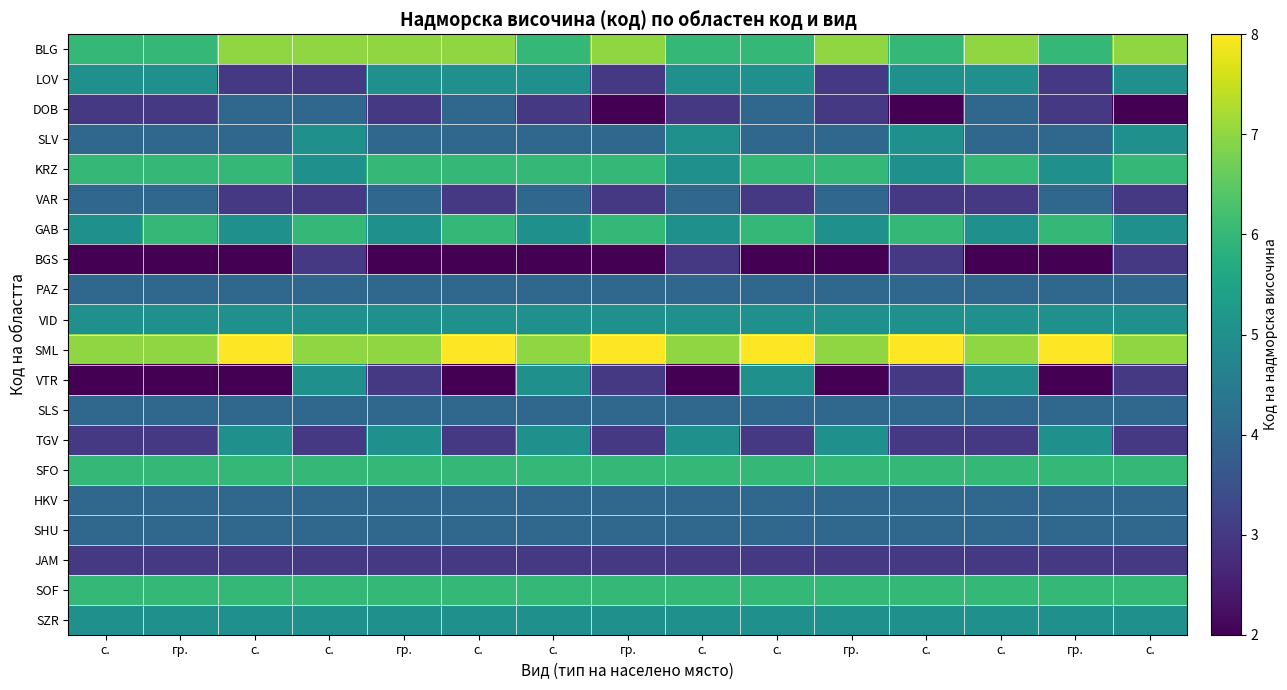

Reading right to left, what are all the values shown in this chart?

BLG: с.=7	гр.=6	с.=7	с.=6	гр.=7	с.=6	с.=6	гр.=7	с.=6	с.=7	гр.=7	с.=7	с.=7	гр.=6	с.=6
LOV: с.=5	гр.=3	с.=5	с.=5	гр.=3	с.=5	с.=5	гр.=3	с.=5	с.=5	гр.=5	с.=3	с.=3	гр.=5	с.=5
DOB: с.=2	гр.=3	с.=4	с.=2	гр.=3	с.=4	с.=3	гр.=2	с.=3	с.=4	гр.=3	с.=4	с.=4	гр.=3	с.=3
SLV: с.=5	гр.=4	с.=4	с.=5	гр.=4	с.=4	с.=5	гр.=4	с.=4	с.=4	гр.=4	с.=5	с.=4	гр.=4	с.=4
KRZ: с.=6	гр.=5	с.=6	с.=5	гр.=6	с.=6	с.=5	гр.=6	с.=6	с.=6	гр.=6	с.=5	с.=6	гр.=6	с.=6
VAR: с.=3	гр.=4	с.=3	с.=3	гр.=4	с.=3	с.=4	гр.=3	с.=4	с.=3	гр.=4	с.=3	с.=3	гр.=4	с.=4
GAB: с.=5	гр.=6	с.=5	с.=6	гр.=5	с.=6	с.=5	гр.=6	с.=5	с.=6	гр.=5	с.=6	с.=5	гр.=6	с.=5
BGS: с.=3	гр.=2	с.=2	с.=3	гр.=2	с.=2	с.=3	гр.=2	с.=2	с.=2	гр.=2	с.=3	с.=2	гр.=2	с.=2
PAZ: с.=4	гр.=4	с.=4	с.=4	гр.=4	с.=4	с.=4	гр.=4	с.=4	с.=4	гр.=4	с.=4	с.=4	гр.=4	с.=4
VID: с.=5	гр.=5	с.=5	с.=5	гр.=5	с.=5	с.=5	гр.=5	с.=5	с.=5	гр.=5	с.=5	с.=5	гр.=5	с.=5
SML: с.=7	гр.=8	с.=7	с.=8	гр.=7	с.=8	с.=7	гр.=8	с.=7	с.=8	гр.=7	с.=7	с.=8	гр.=7	с.=7
VTR: с.=3	гр.=2	с.=5	с.=3	гр.=2	с.=5	с.=2	гр.=3	с.=5	с.=2	гр.=3	с.=5	с.=2	гр.=2	с.=2
SLS: с.=4	гр.=4	с.=4	с.=4	гр.=4	с.=4	с.=4	гр.=4	с.=4	с.=4	гр.=4	с.=4	с.=4	гр.=4	с.=4
TGV: с.=3	гр.=5	с.=3	с.=3	гр.=5	с.=3	с.=5	гр.=3	с.=5	с.=3	гр.=5	с.=3	с.=5	гр.=3	с.=3
SFO: с.=6	гр.=6	с.=6	с.=6	гр.=6	с.=6	с.=6	гр.=6	с.=6	с.=6	гр.=6	с.=6	с.=6	гр.=6	с.=6
HKV: с.=4	гр.=4	с.=4	с.=4	гр.=4	с.=4	с.=4	гр.=4	с.=4	с.=4	гр.=4	с.=4	с.=4	гр.=4	с.=4
SHU: с.=4	гр.=4	с.=4	с.=4	гр.=4	с.=4	с.=4	гр.=4	с.=4	с.=4	гр.=4	с.=4	с.=4	гр.=4	с.=4
JAM: с.=3	гр.=3	с.=3	с.=3	гр.=3	с.=3	с.=3	гр.=3	с.=3	с.=3	гр.=3	с.=3	с.=3	гр.=3	с.=3
SOF: с.=6	гр.=6	с.=6	с.=6	гр.=6	с.=6	с.=6	гр.=6	с.=6	с.=6	гр.=6	с.=6	с.=6	гр.=6	с.=6
SZR: с.=5	гр.=5	с.=5	с.=5	гр.=5	с.=5	с.=5	гр.=5	с.=5	с.=5	гр.=5	с.=5	с.=5	гр.=5	с.=5